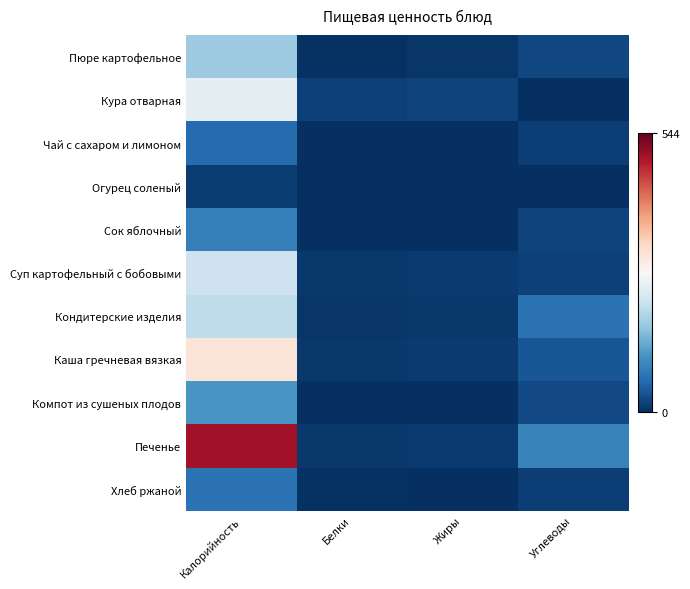

Reading left to right, extract all data points from this chart.

Пюре картофельное: Калорийность=173.0	Белки=3.0	Жиры=7.1	Углеводы=24.3
Кура отварная: Калорийность=246.0	Белки=17.8	Жиры=19.4	Углеводы=0.0
Чай с сахаром и лимоном: Калорийность=62.0	Белки=0.2	Жиры=0.0	Углеводы=15.0
Огурец соленый: Калорийность=13.0	Белки=0.8	Жиры=0.1	Углеводы=1.7
Сок яблочный: Калорийность=86.0	Белки=1.0	Жиры=0.2	Углеводы=19.8
Суп картофельный с бобовыми: Калорийность=216.0	Белки=9.5	Жиры=11.0	Углеводы=18.9
Кондитерские изделия: Калорийность=203.5	Белки=7.7	Жиры=10.3	Углеводы=71.5
Каша гречневая вязкая: Калорийность=308.0	Белки=9.2	Жиры=12.6	Углеводы=39.6
Компот из сушеных плодов: Калорийность=113.0	Белки=0.5	Жиры=0.1	Углеводы=27.4
Печенье: Калорийность=500.0	Белки=9.0	Жиры=11.8	Углеводы=89.3
Хлеб ржаной: Калорийность=71.0	Белки=2.3	Жиры=0.2	Углеводы=15.1